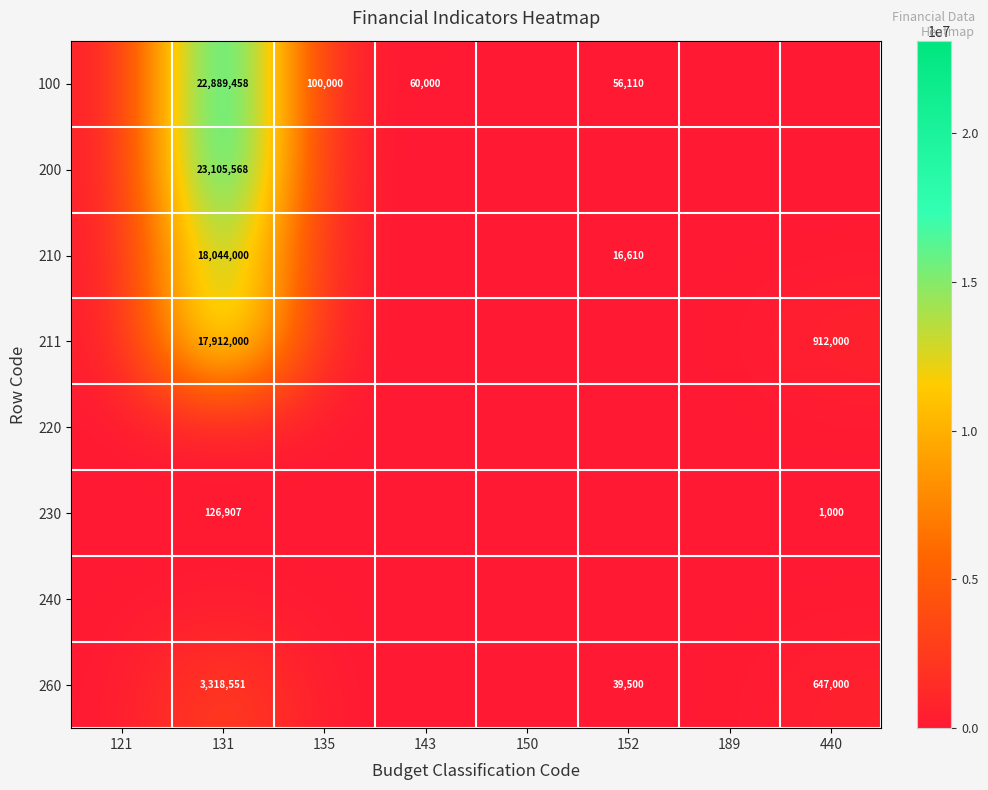

True or false: 260 has a value of 13613 at 152.

False